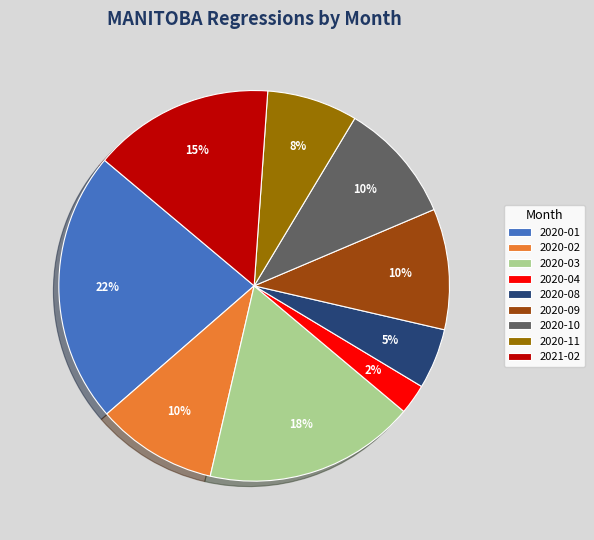

To the nearest percent, what is the difference between the largest and smallest slice percentages?

20%